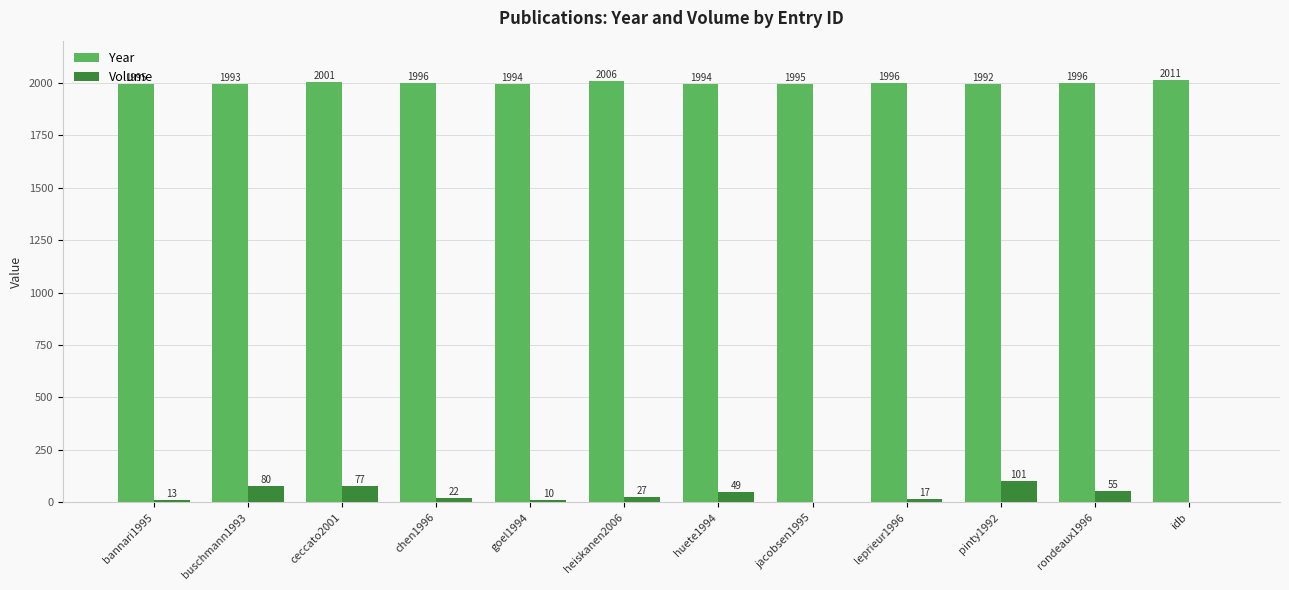

At which label does Volume reach its peak?

pinty1992